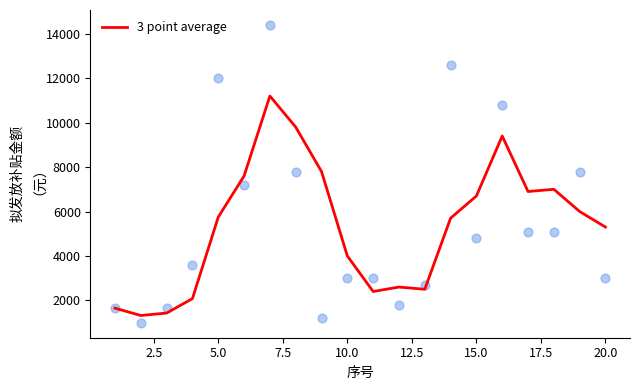

What is the maximum value for 3 point average?

11200